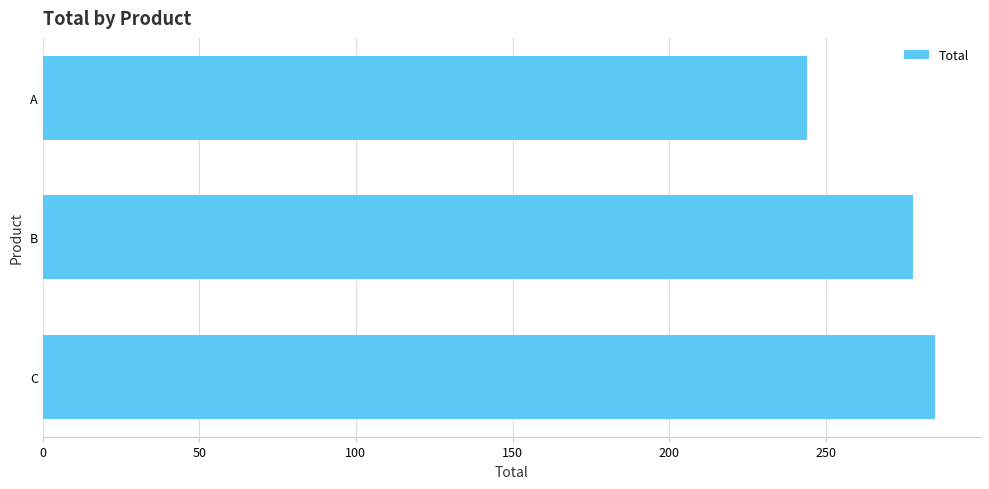

At which label is the value closest to 264?

B